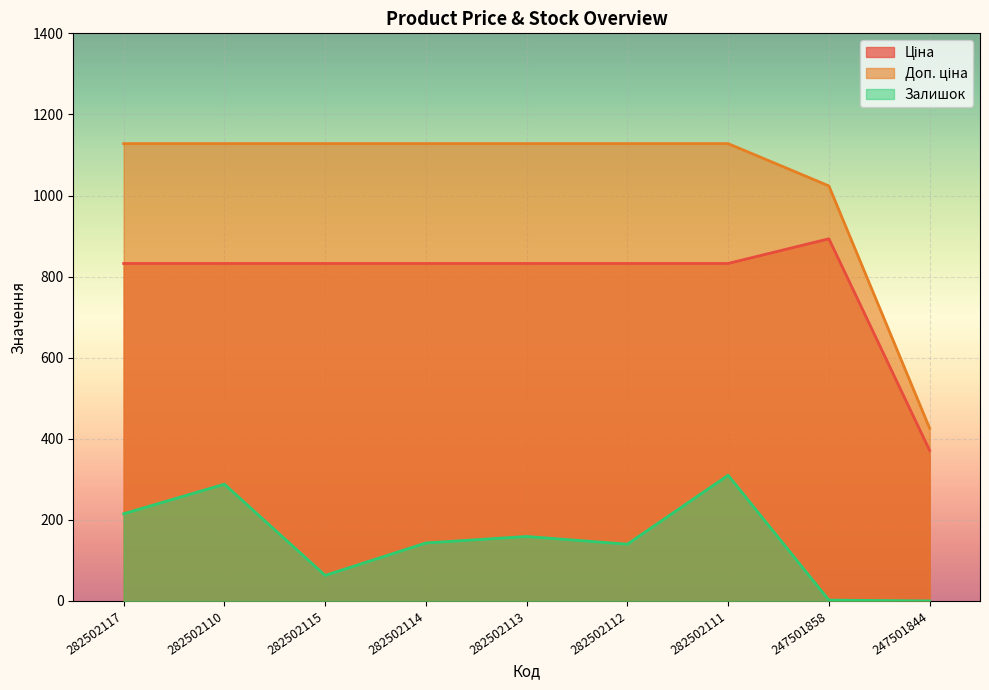

The value of Ціна at 282502117 is 1479.0. True or false?

False